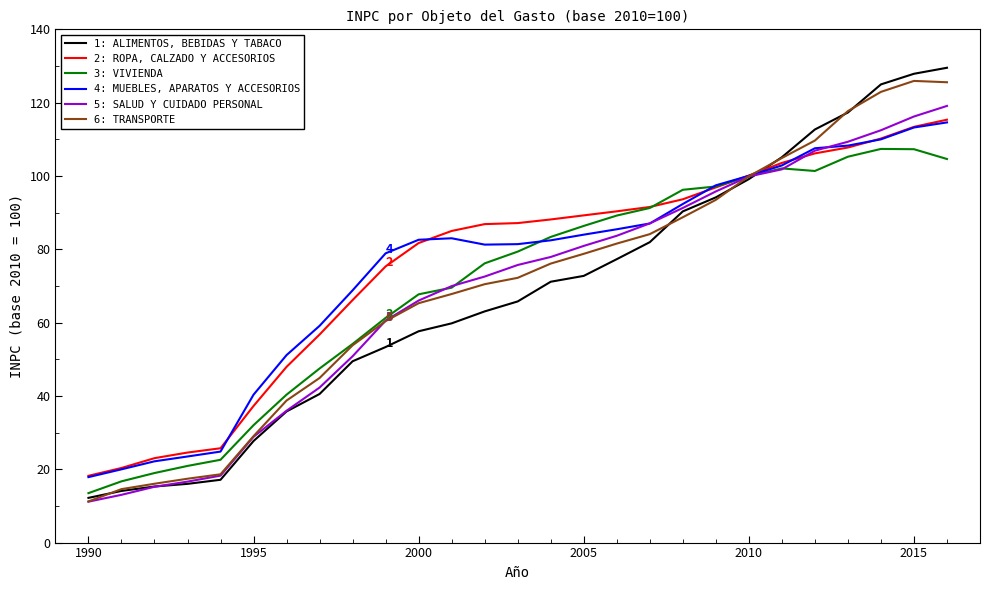

List the series in order of their peak value, lowest first.

3: VIVIENDA, 4: MUEBLES, APARATOS Y ACCESORIOS, 2: ROPA, CALZADO Y ACCESORIOS, 5: SALUD Y CUIDADO PERSONAL, 6: TRANSPORTE, 1: ALIMENTOS, BEBIDAS Y TABACO